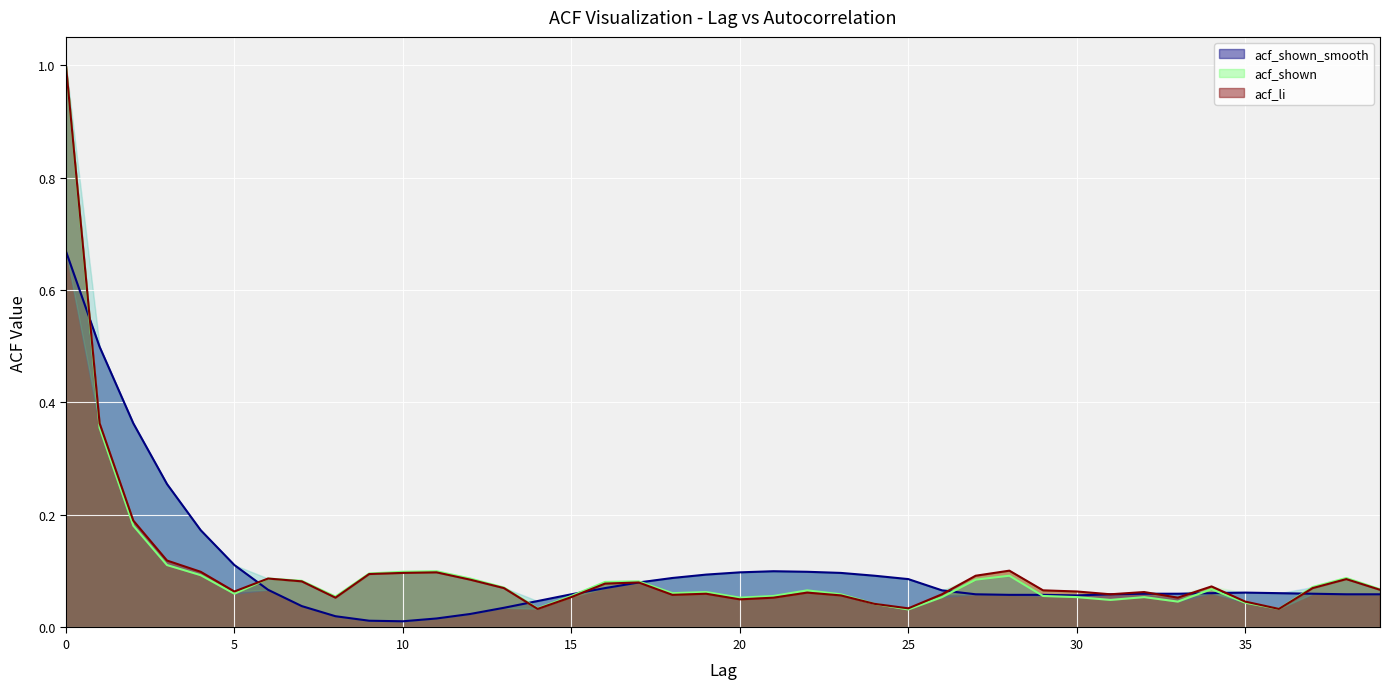

Is it true that acf_shown equals 0.0 at 32?

False